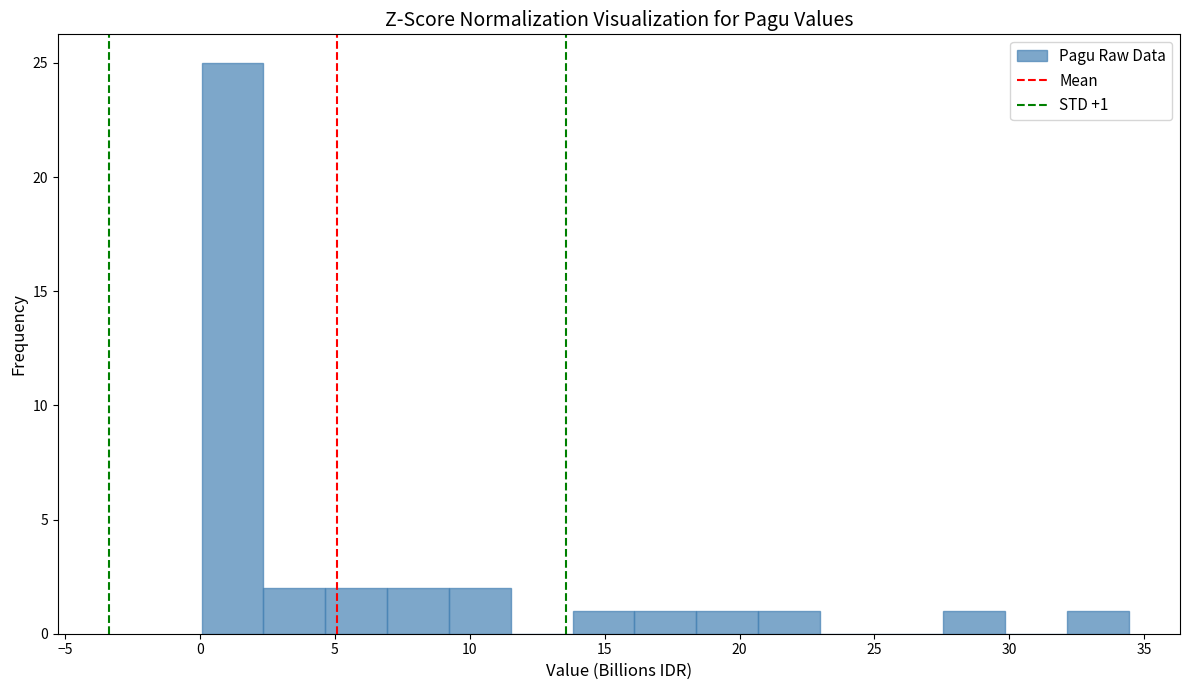

Which range on the x-axis has the tallest bar?

0.0 to 2.5